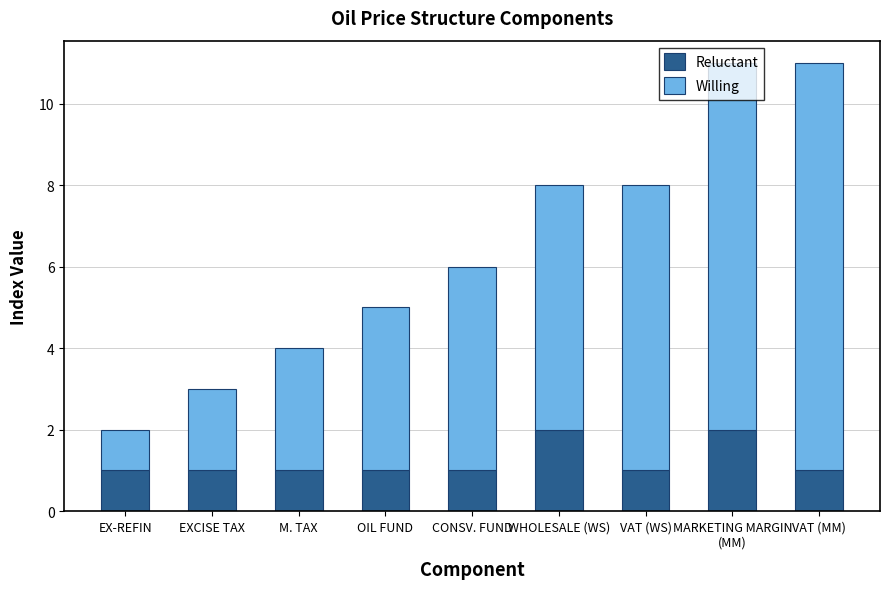

Count the number of data series in this chart.

2